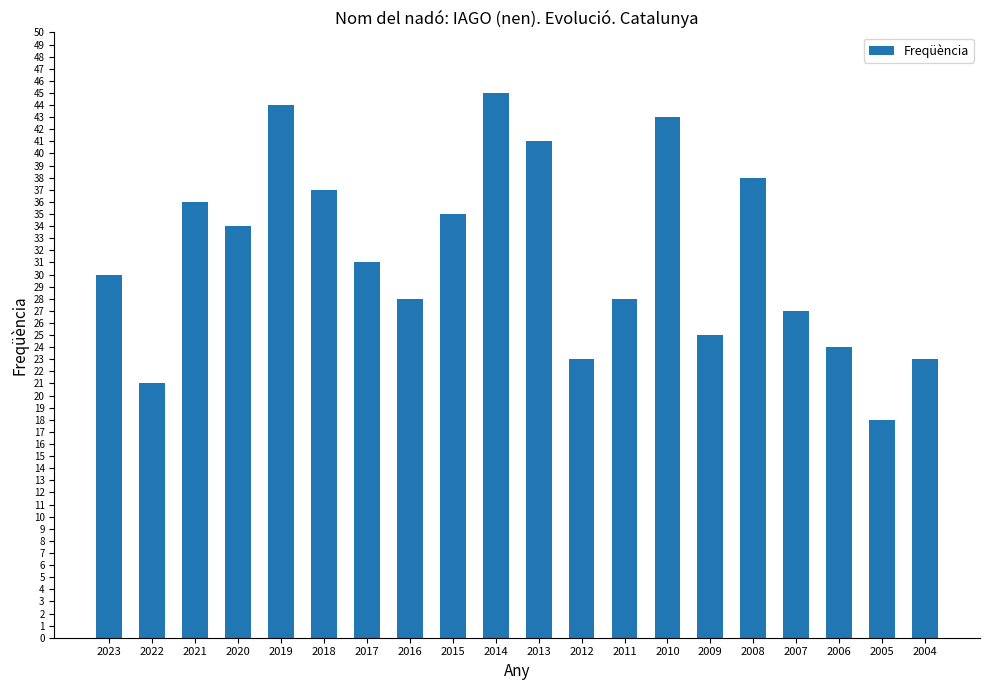

True or false: the data shows 25 at 2009.

True